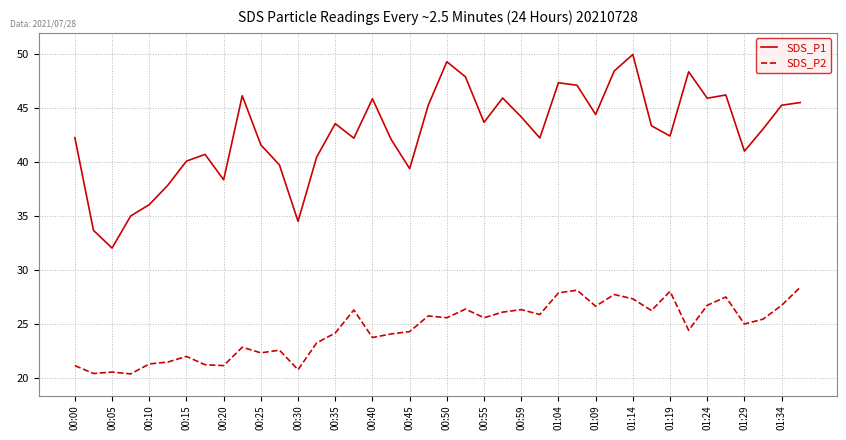

True or false: SDS_P1 and SDS_P2 intersect in this chart.

False